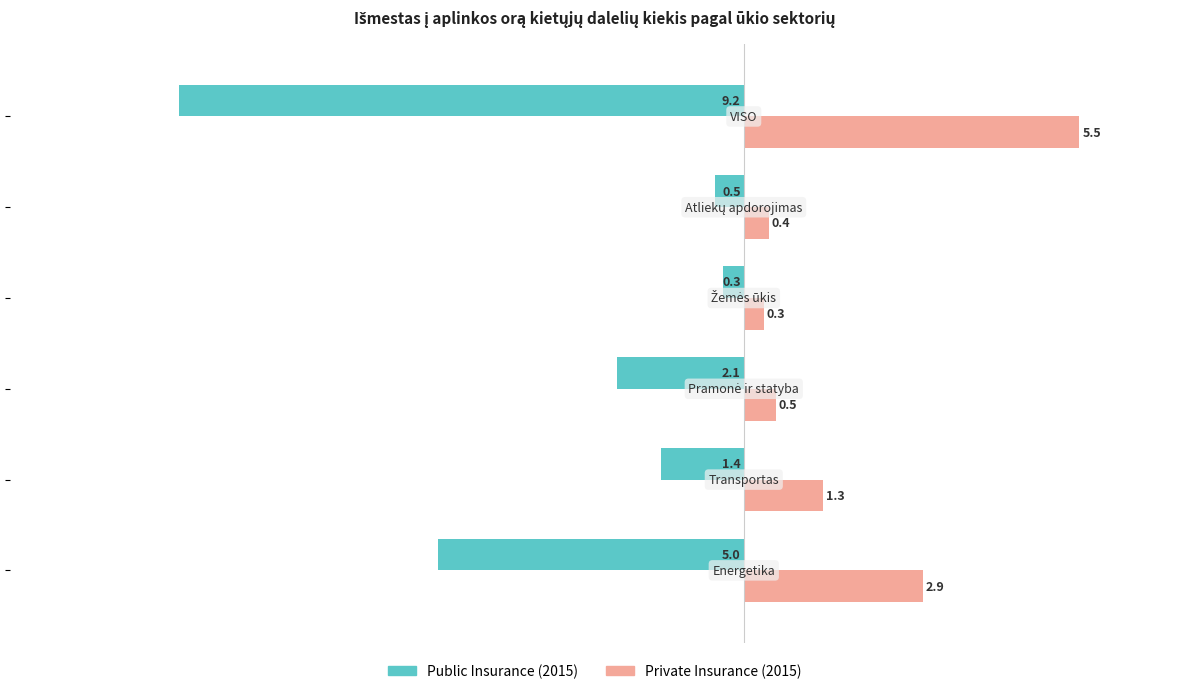

What is the greatest value displayed?

5.5